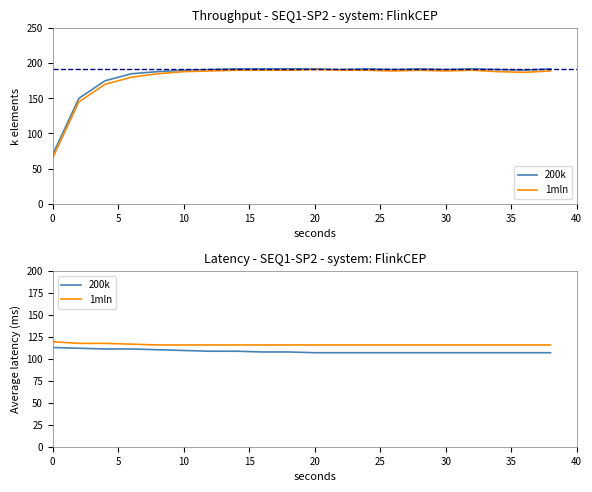

True or false: 200k and 1mln cross at least once.

False